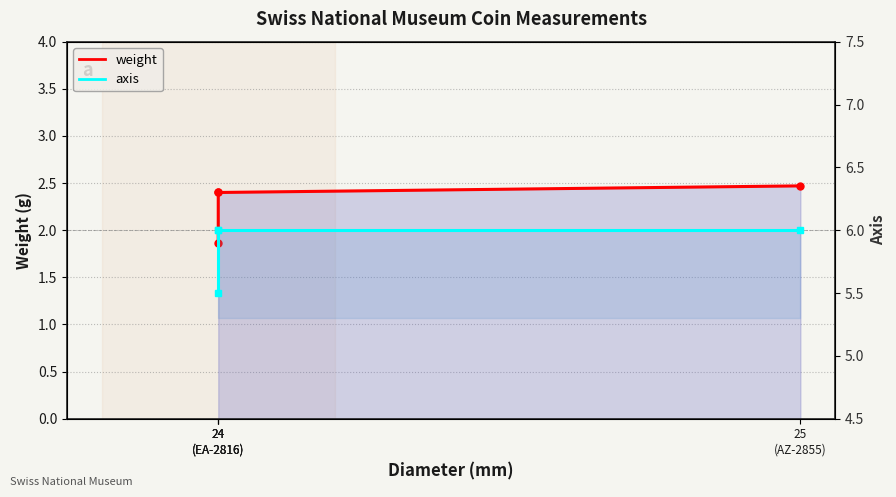

What is the average value of the axis series?

5.9